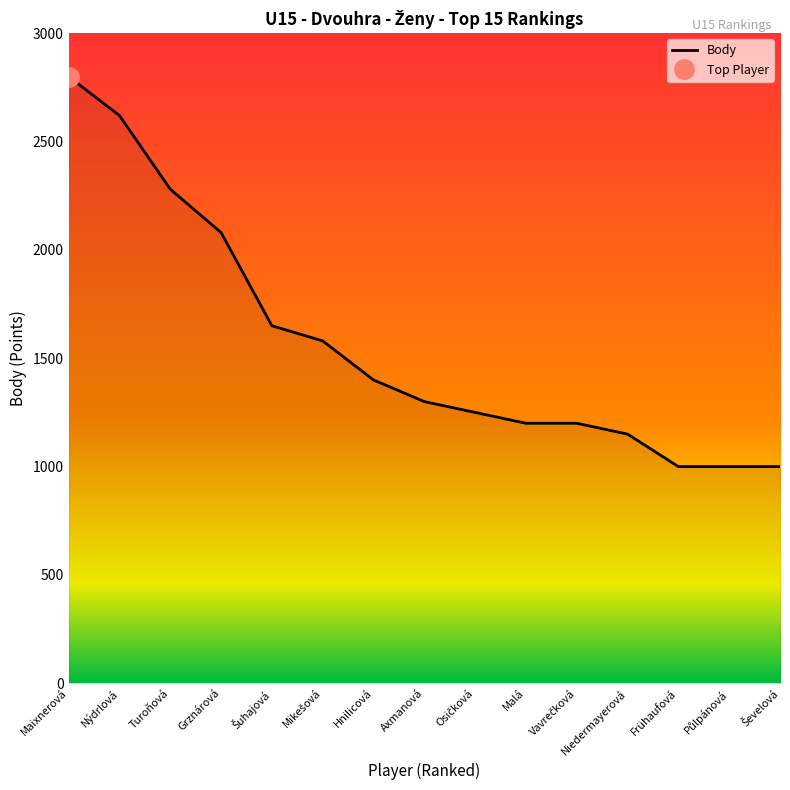

What is the change in value from Šuhajová to Malá?

-450